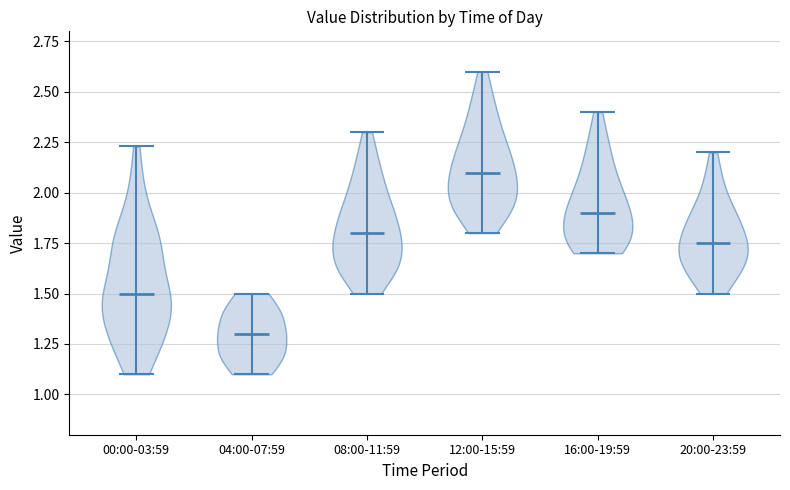

What is the lowest point the violin for 12:00-15:59 reaches on the y-axis? The values are not printed on the chart, so give them approximately, as read against the axis.

1.80